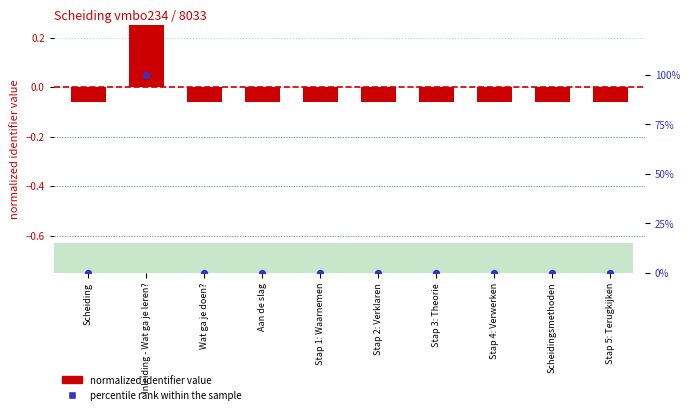

Which series contains the highest Y value?

percentile rank within the sample